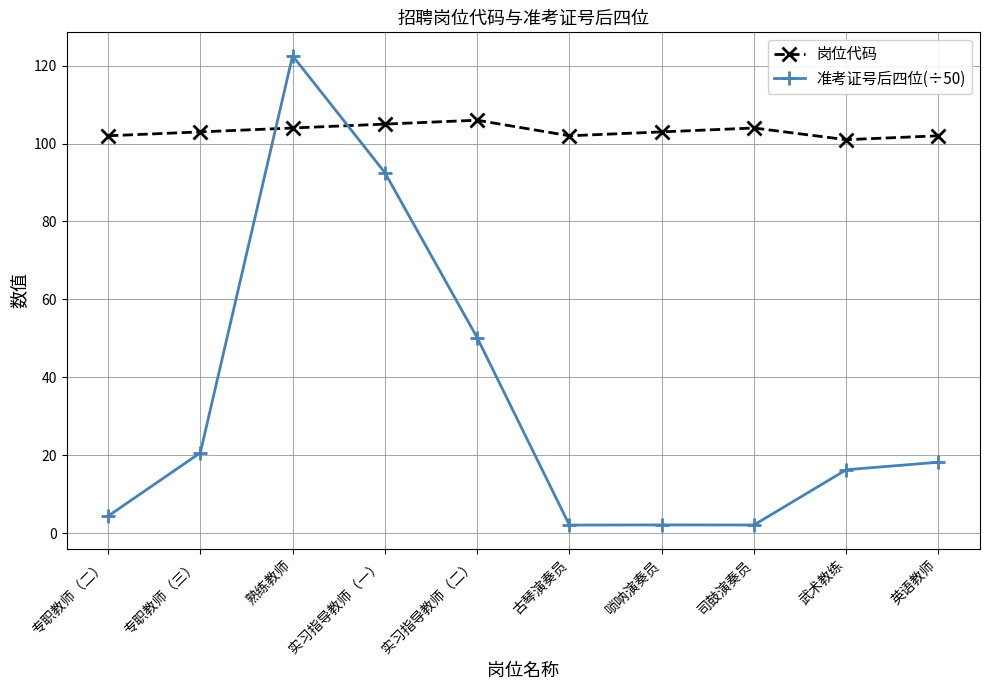

Rank the series by their average value, from highest to lowest.

岗位代码, 准考证号后四位(÷50)